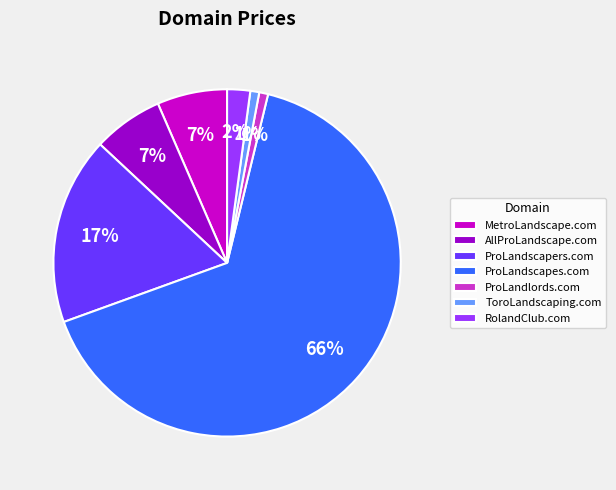

The MetroLandscape.com slice represents 14% of the pie. True or false?

False